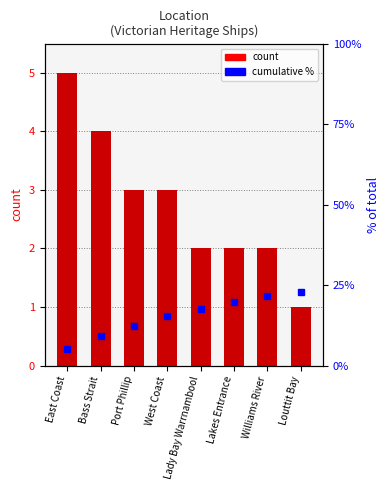

True or false: the data shows 7 at East Coast.

False